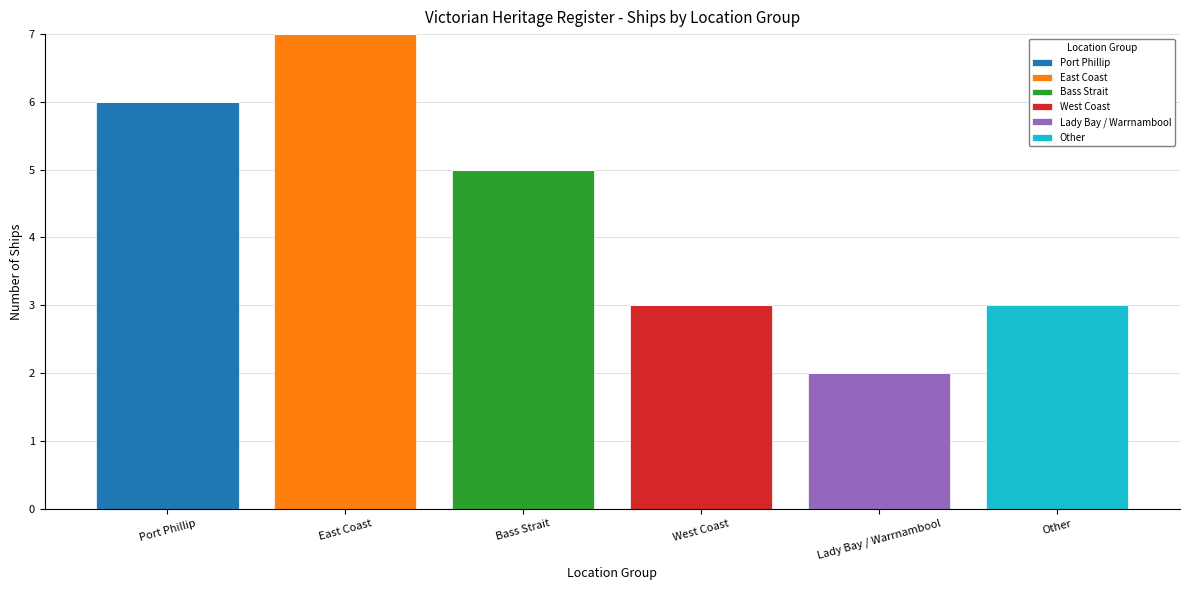

What is the total value across all series at East Coast?

7